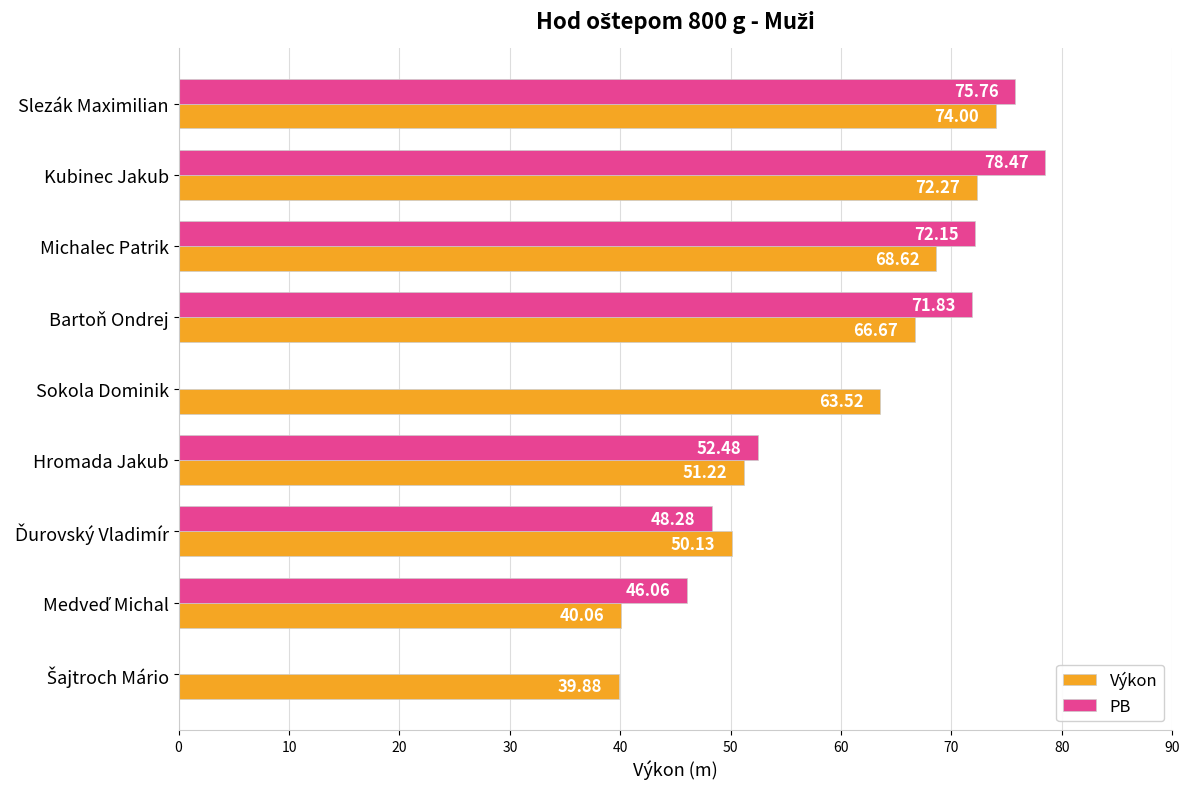

At which category is the sum across all series the highest?

Kubinec Jakub